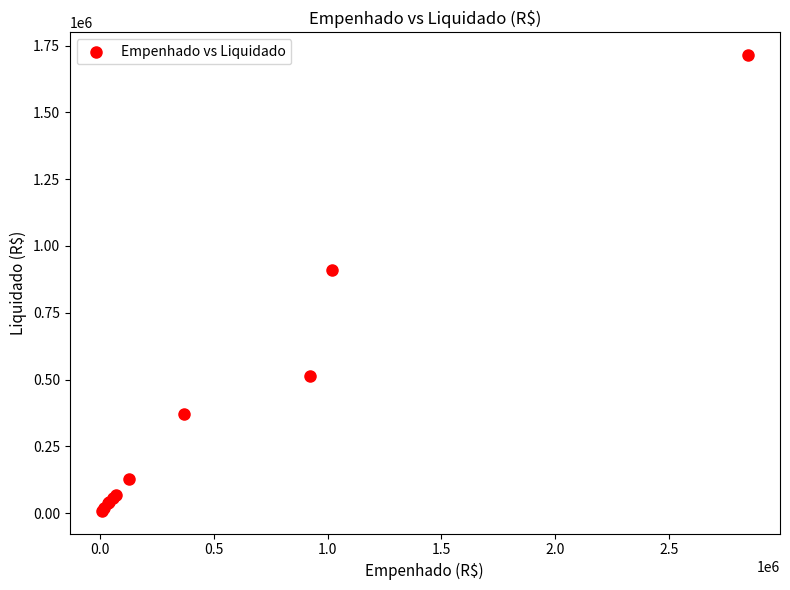

What Y value in the scatter plot is closest to 861523?

908951.3